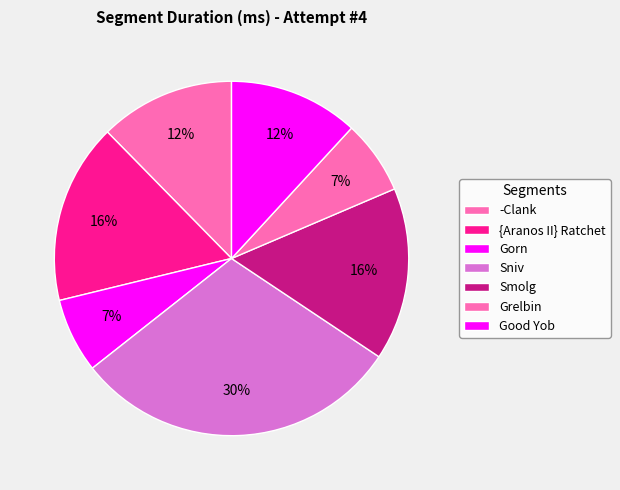

To the nearest percent, what is the combined percentage of -Clank and {Aranos II} Ratchet?

29%